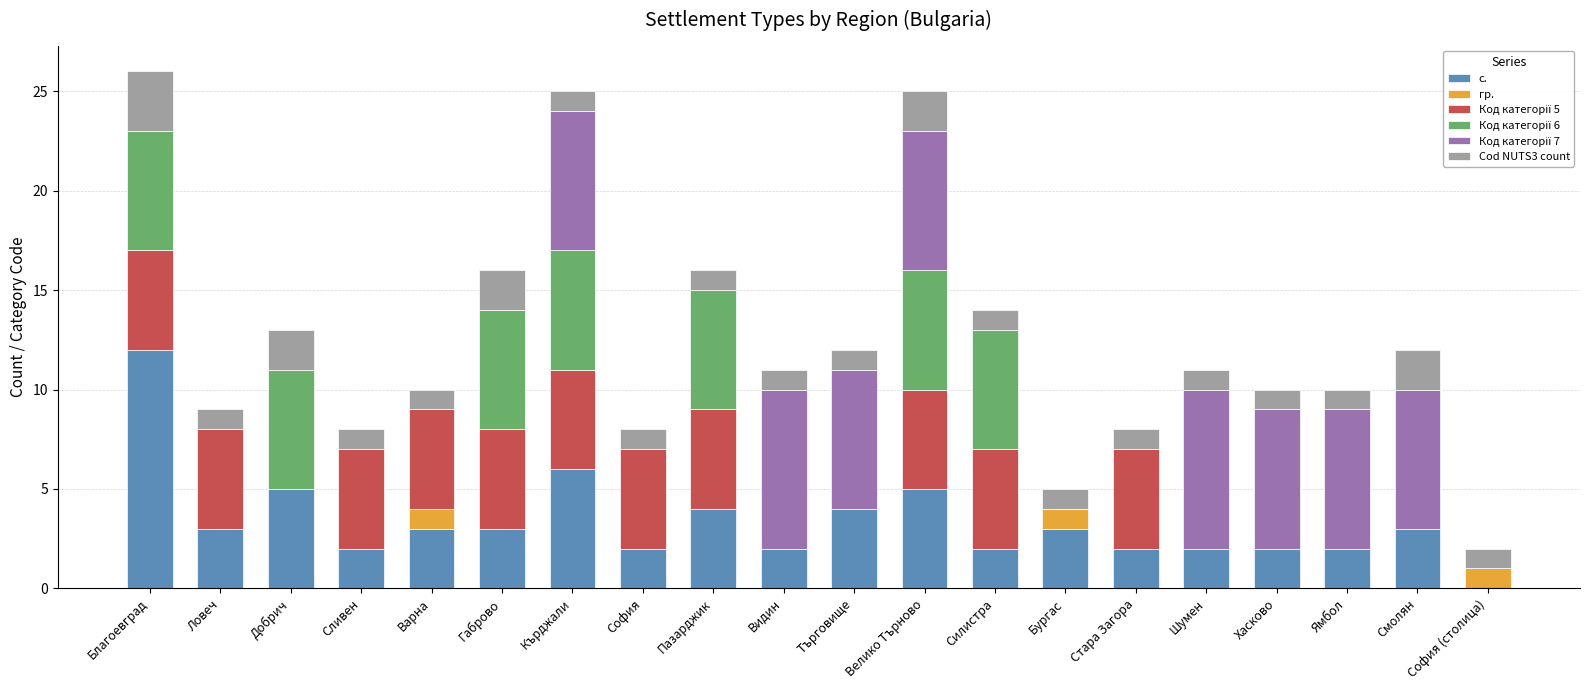

What is the total value across all series at Добрич?

13